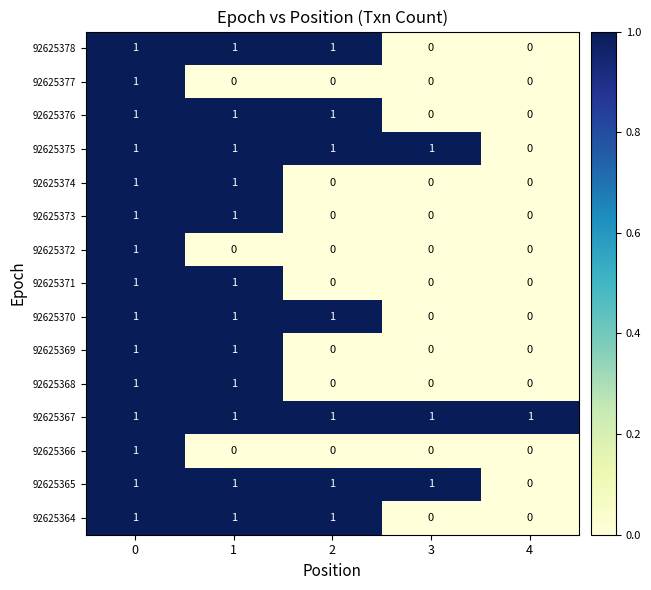

The 92625371 series shows 1 at 1. True or false?

True